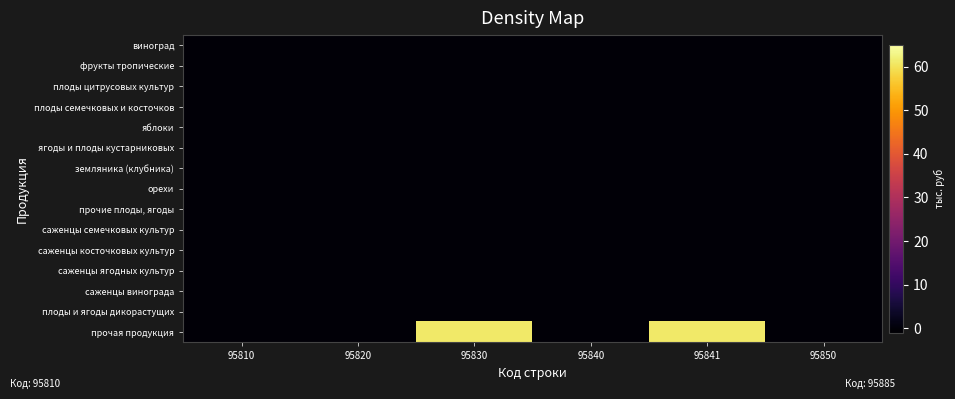

Reading left to right, transcribe all the data shown in this chart.

виноград: 95810=0	95820=0	95830=0	95840=0	95841=0	95850=0
фрукты тропические: 95810=0	95820=0	95830=0	95840=0	95841=0	95850=0
плоды цитрусовых культур: 95810=0	95820=0	95830=0	95840=0	95841=0	95850=0
плоды семечковых и косточков: 95810=0	95820=0	95830=0	95840=0	95841=0	95850=0
яблоки: 95810=0	95820=0	95830=0	95840=0	95841=0	95850=0
ягоды и плоды кустарниковых: 95810=0	95820=0	95830=0	95840=0	95841=0	95850=0
земляника (клубника): 95810=0	95820=0	95830=0	95840=0	95841=0	95850=0
орехи: 95810=0	95820=0	95830=0	95840=0	95841=0	95850=0
прочие плоды, ягоды: 95810=0	95820=0	95830=0	95840=0	95841=0	95850=0
саженцы семечковых культур: 95810=0	95820=0	95830=0	95840=0	95841=0	95850=0
саженцы косточковых культур: 95810=0	95820=0	95830=0	95840=0	95841=0	95850=0
саженцы ягодных культур: 95810=0	95820=0	95830=0	95840=0	95841=0	95850=0
саженцы винограда: 95810=0	95820=0	95830=0	95840=0	95841=0	95850=0
плоды и ягоды дикорастущих: 95810=0	95820=0	95830=0	95840=0	95841=0	95850=0
прочая продукция: 95810=0	95820=0	95830=61	95840=0	95841=61	95850=0